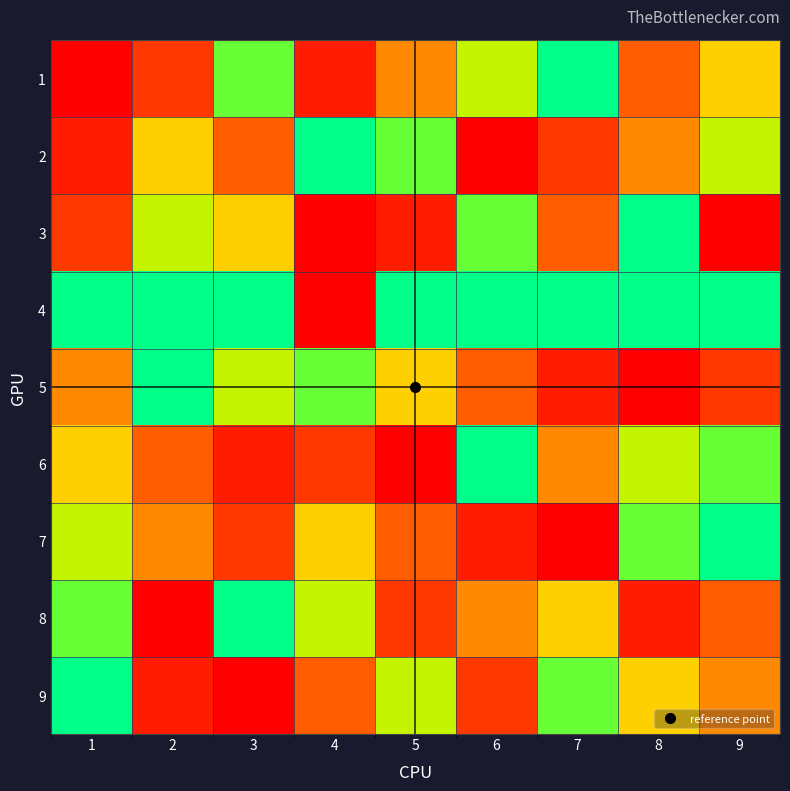

Between 3 and 7, which series saw the biggest shift?

9